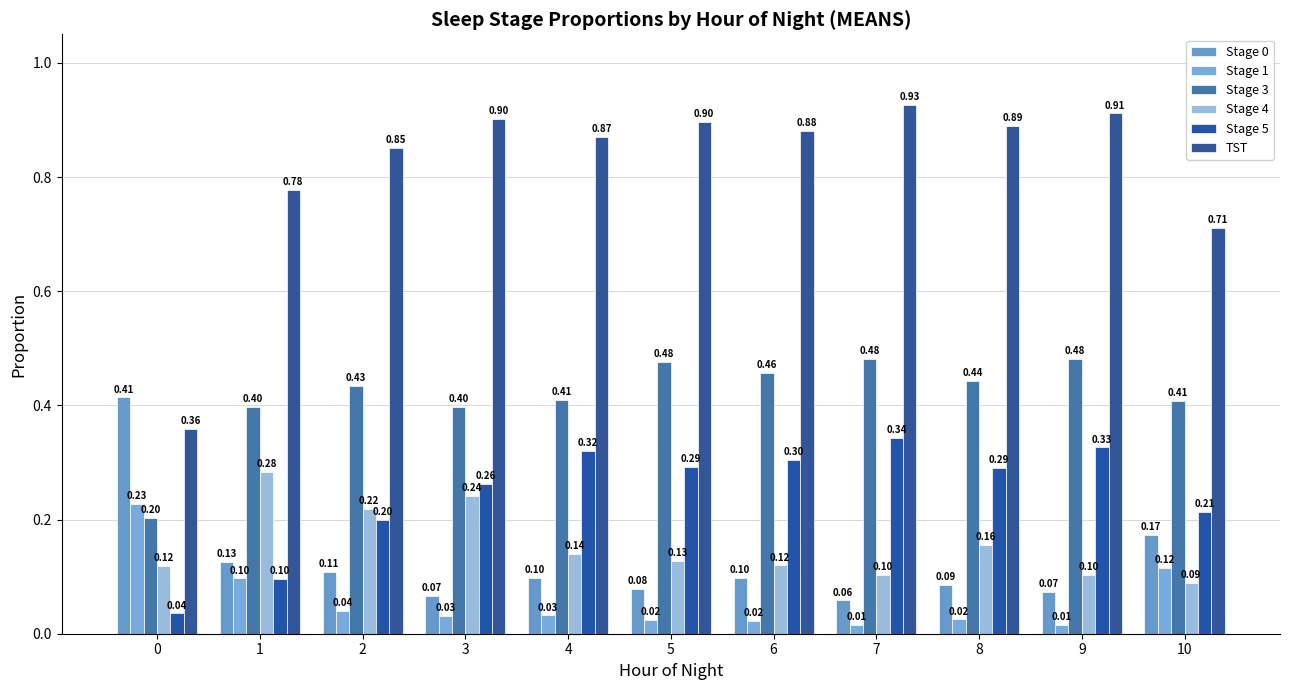

Is the value of Stage 5 at 8 greater than the value of Stage 3 at 2?

No